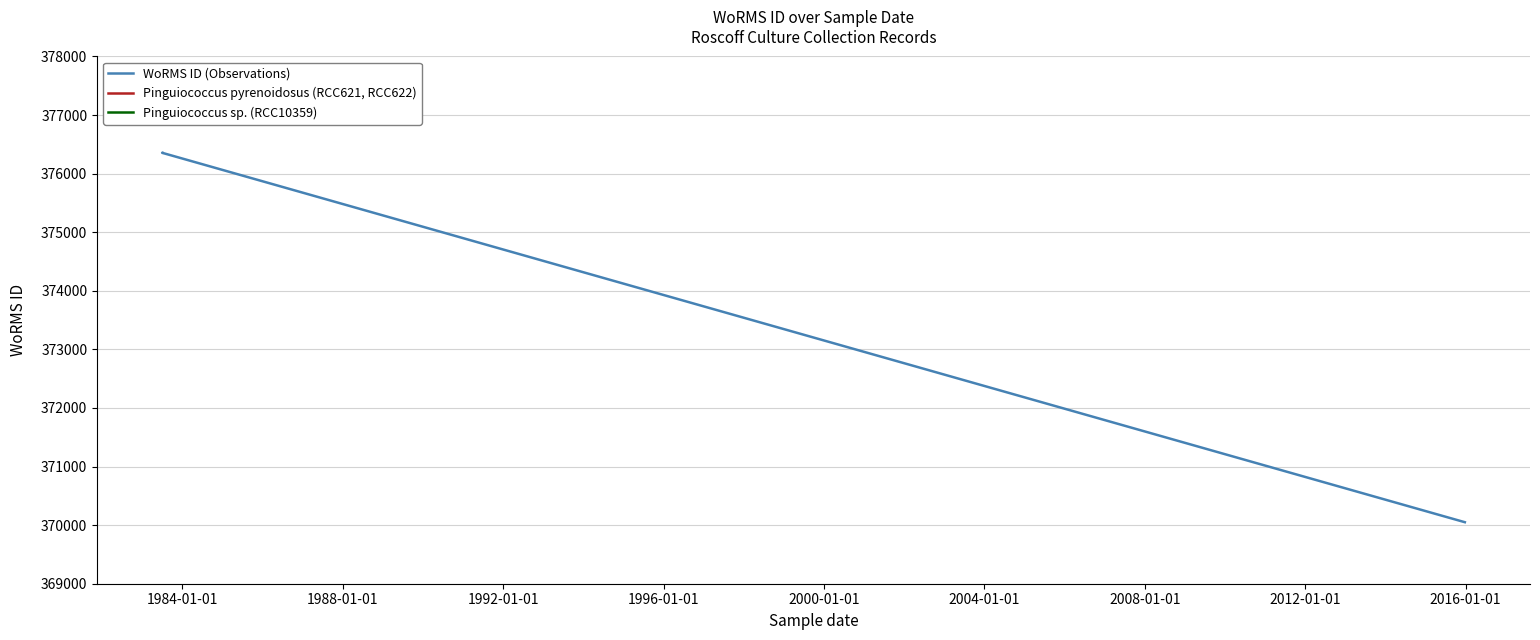

What is the sum of the values at 01-07-1983 and 26-12-2015?

746406